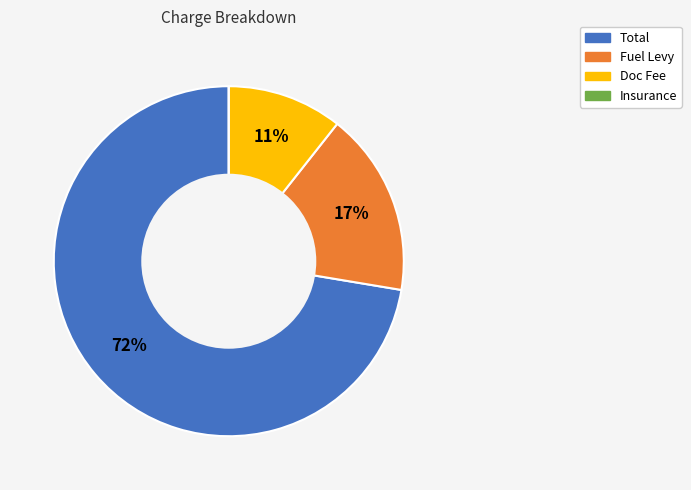

Combined, do Total and Doc Fee account for over 50%?

Yes